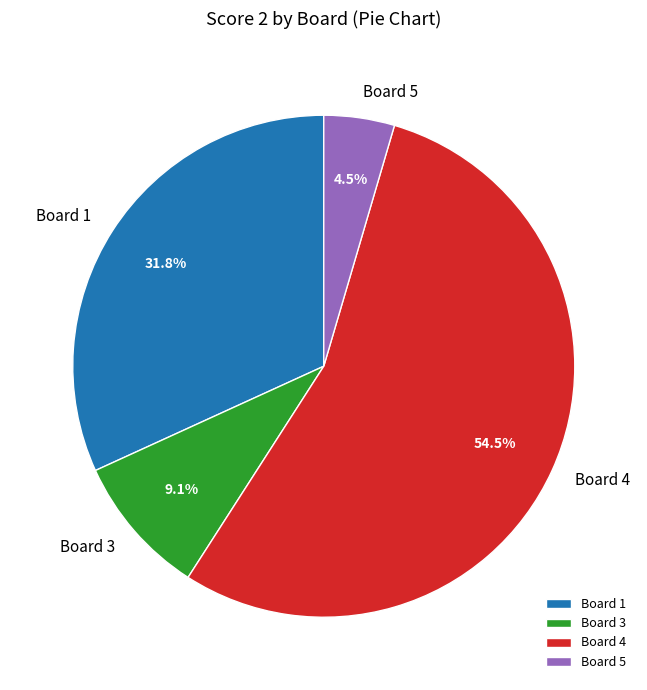

Do Board 5 and Board 1 together represent more than half of the pie?

No